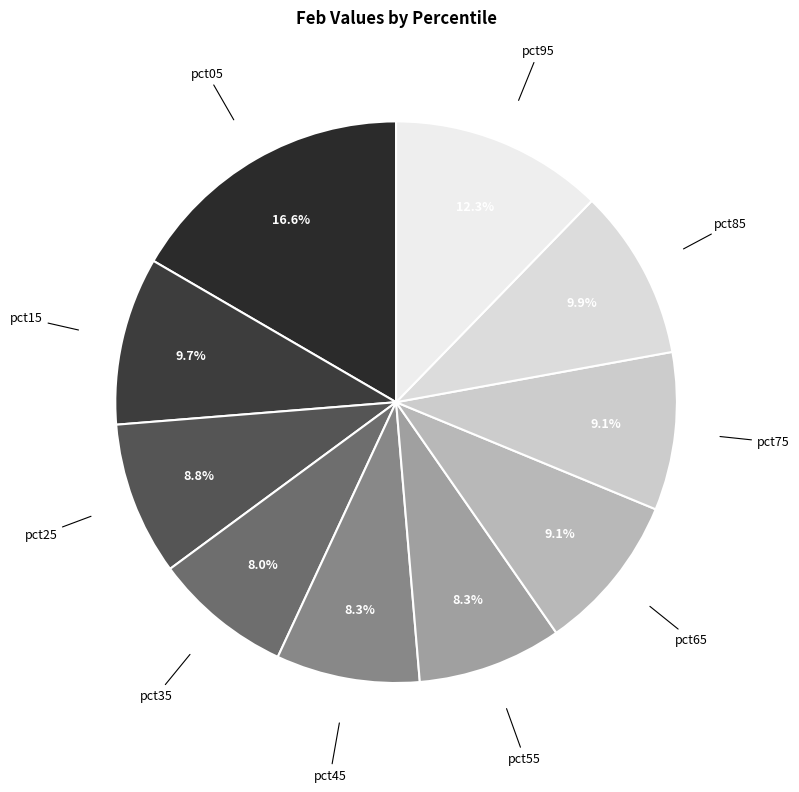

Do pct95 and pct45 together represent more than half of the pie?

No